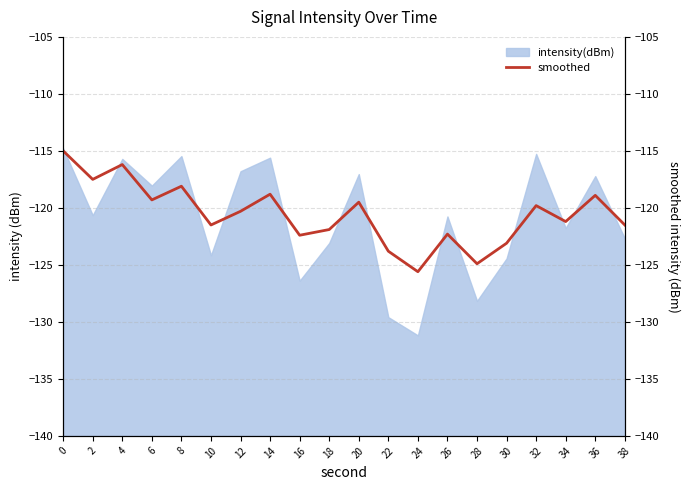

Where is the first local maximum?

4